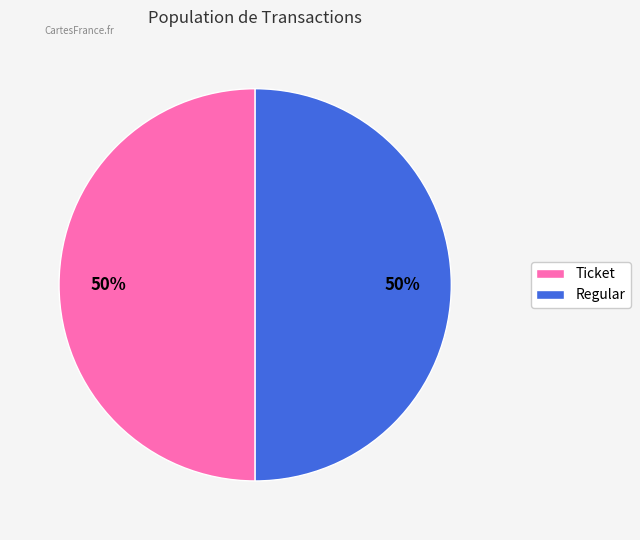

Count the number of slices in the pie.

2